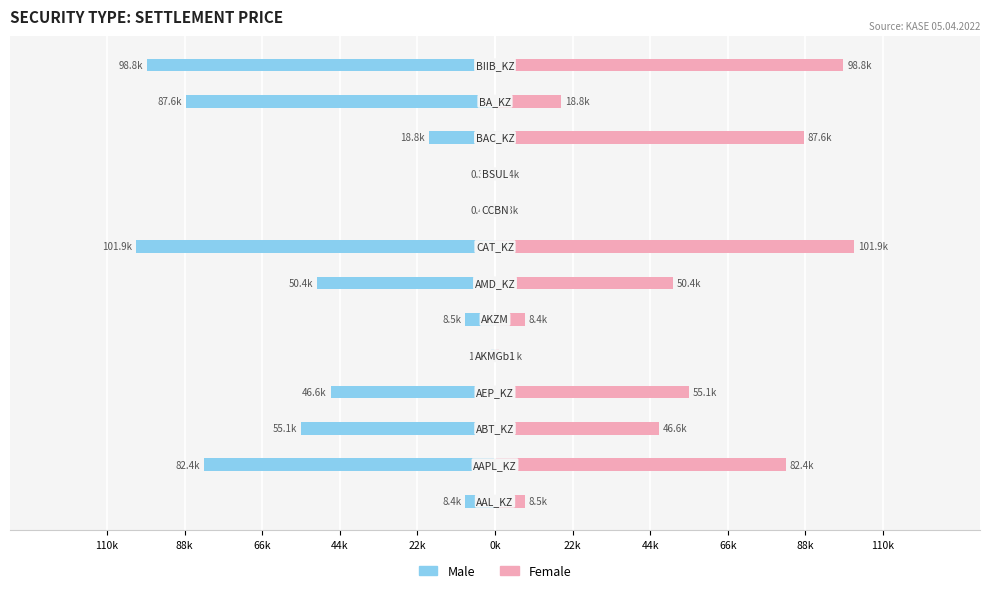

Rank the series by their maximum value, from lowest to highest.

Male, Female